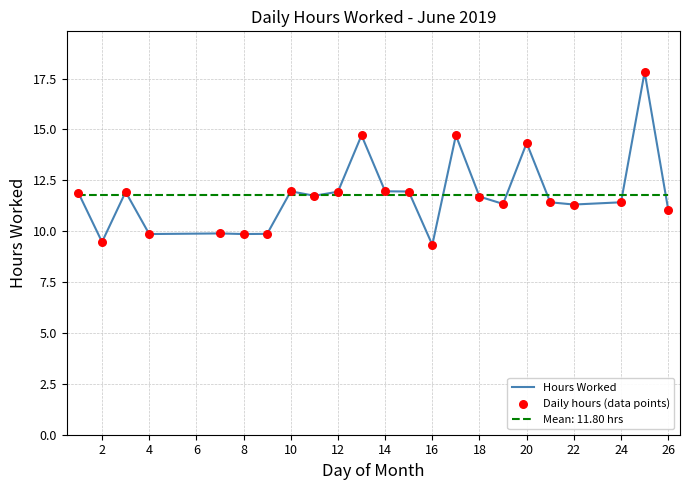

Which series has the widest spread of values?

Hours Worked